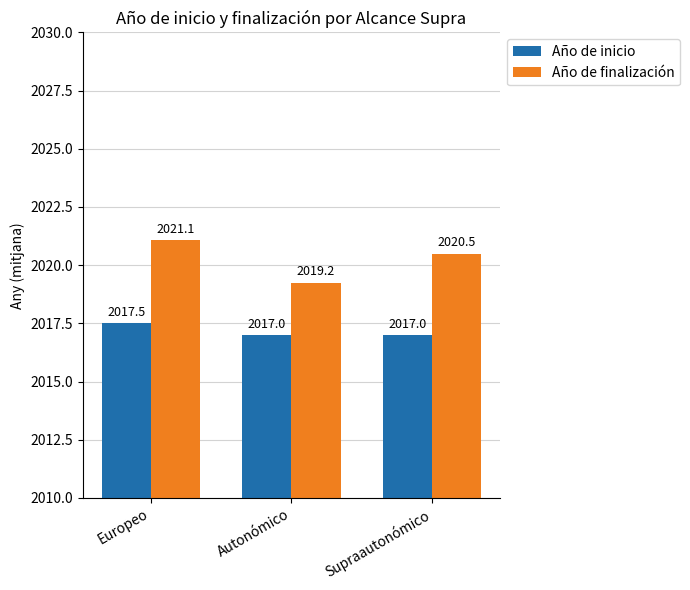

Which series changed the most between Europeo and Supraautonómico?

Año de finalización